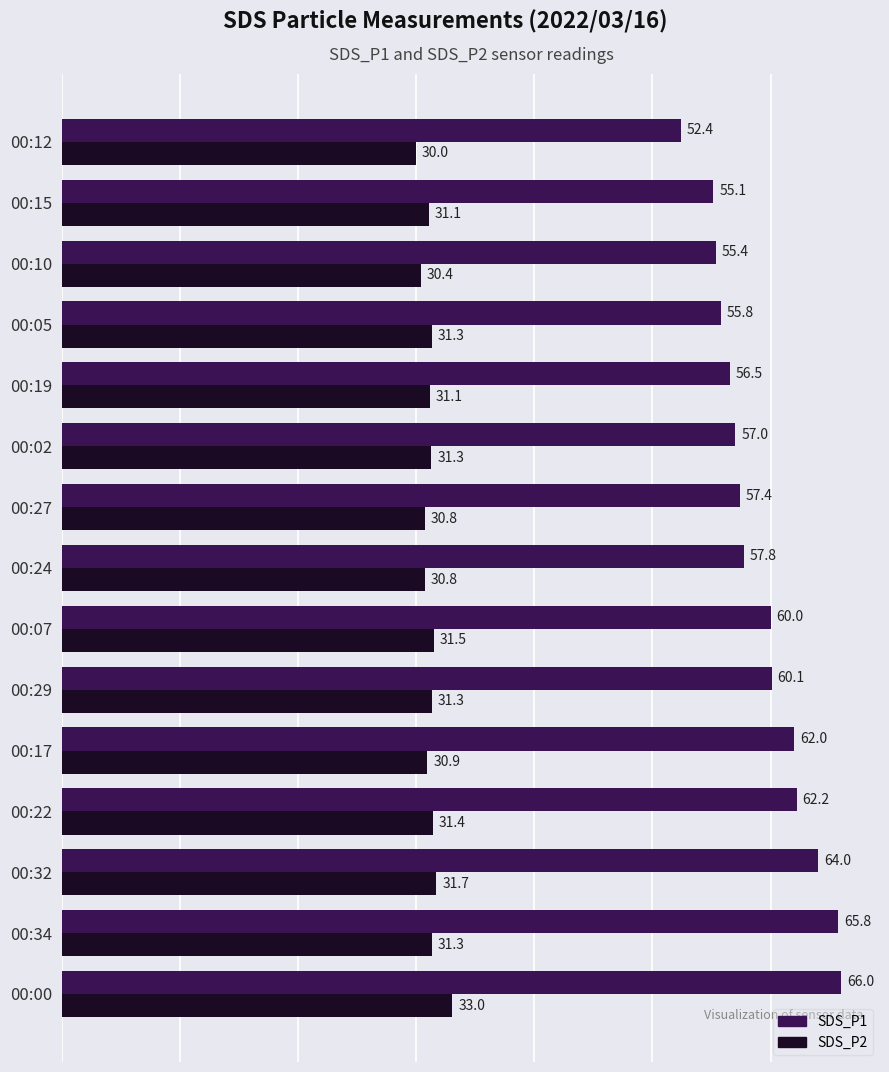

At 00:34, list the series in order from smallest to largest.

SDS_P2, SDS_P1